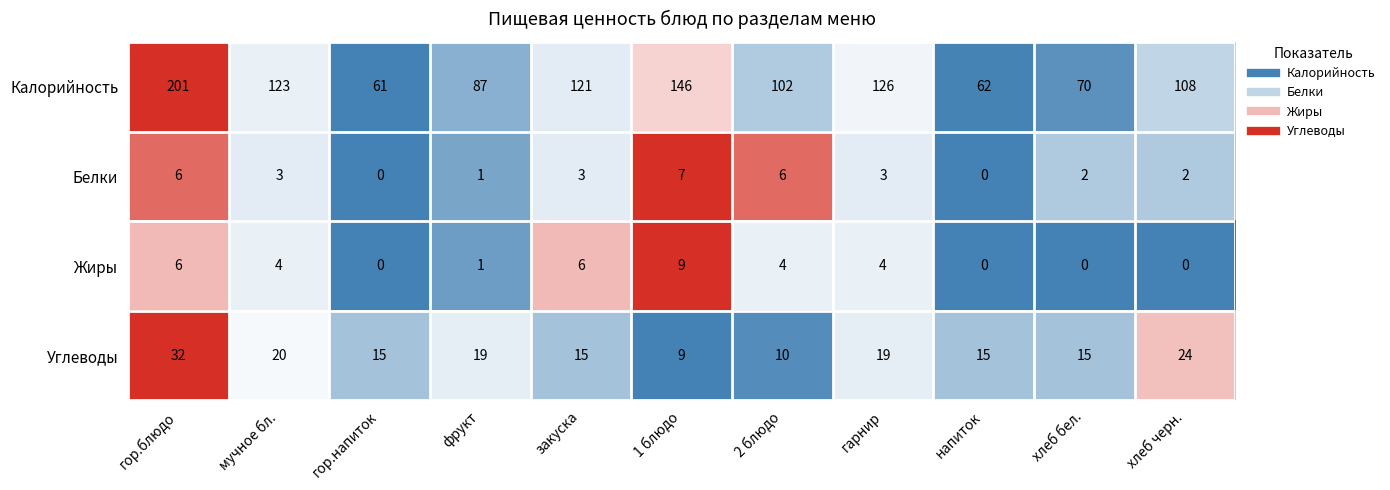

Which series has the widest spread of values?

Калорийность